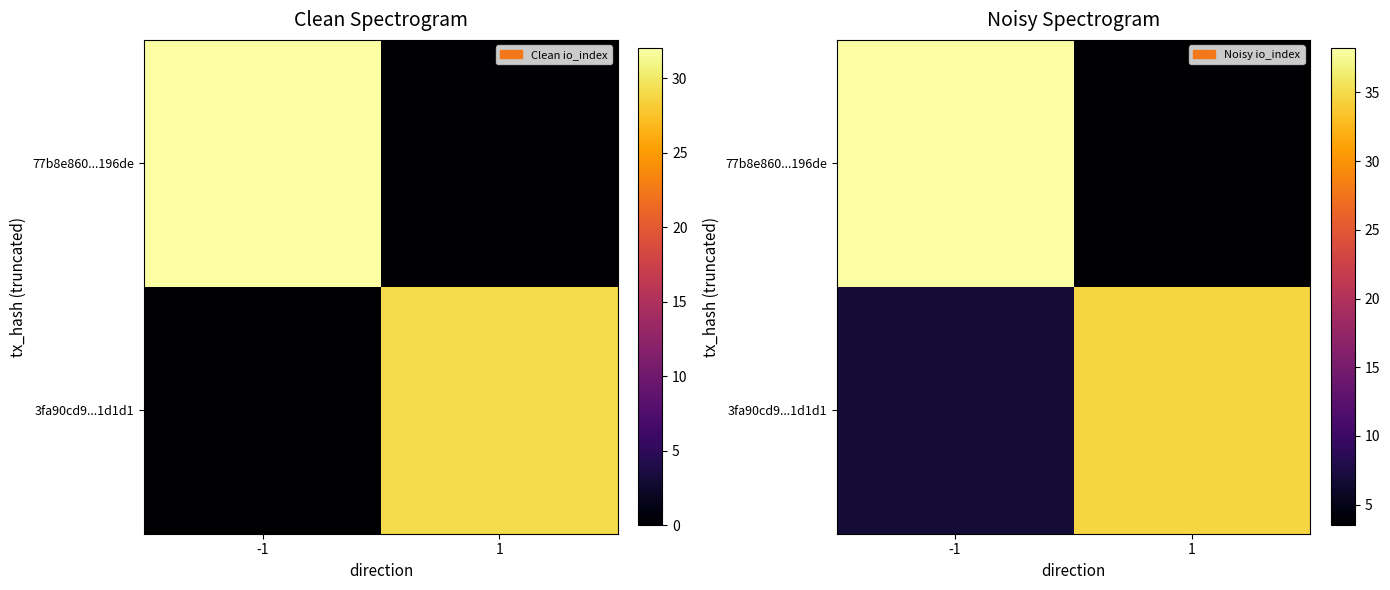

How many data points in 3fa90cd9...1d1d1 are less than 34?

1